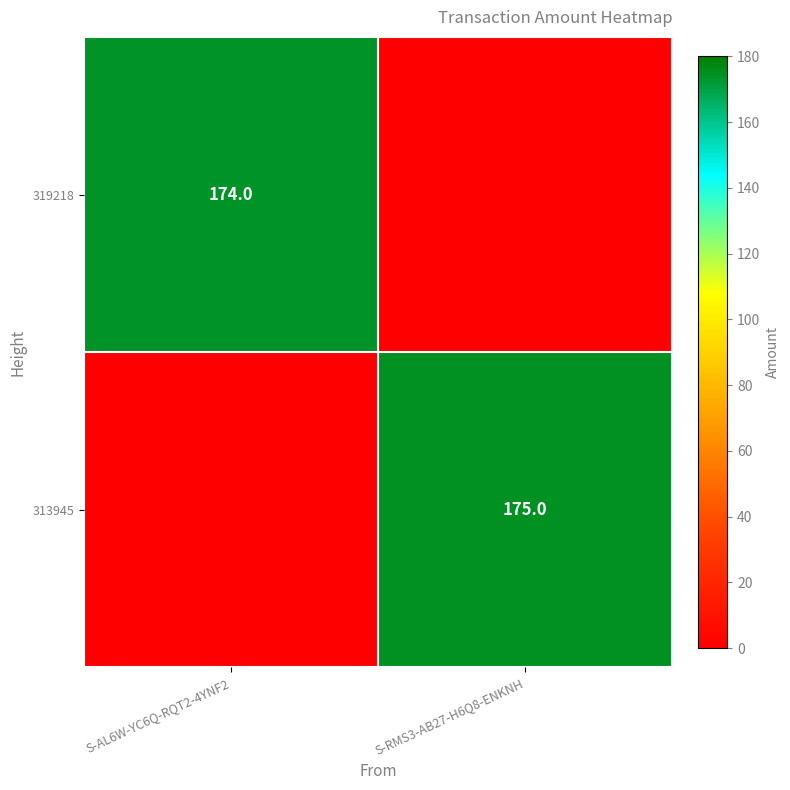

True or false: 319218 has a value of 280 at S-AL6W-YC6Q-RQT2-4YNF2.

False